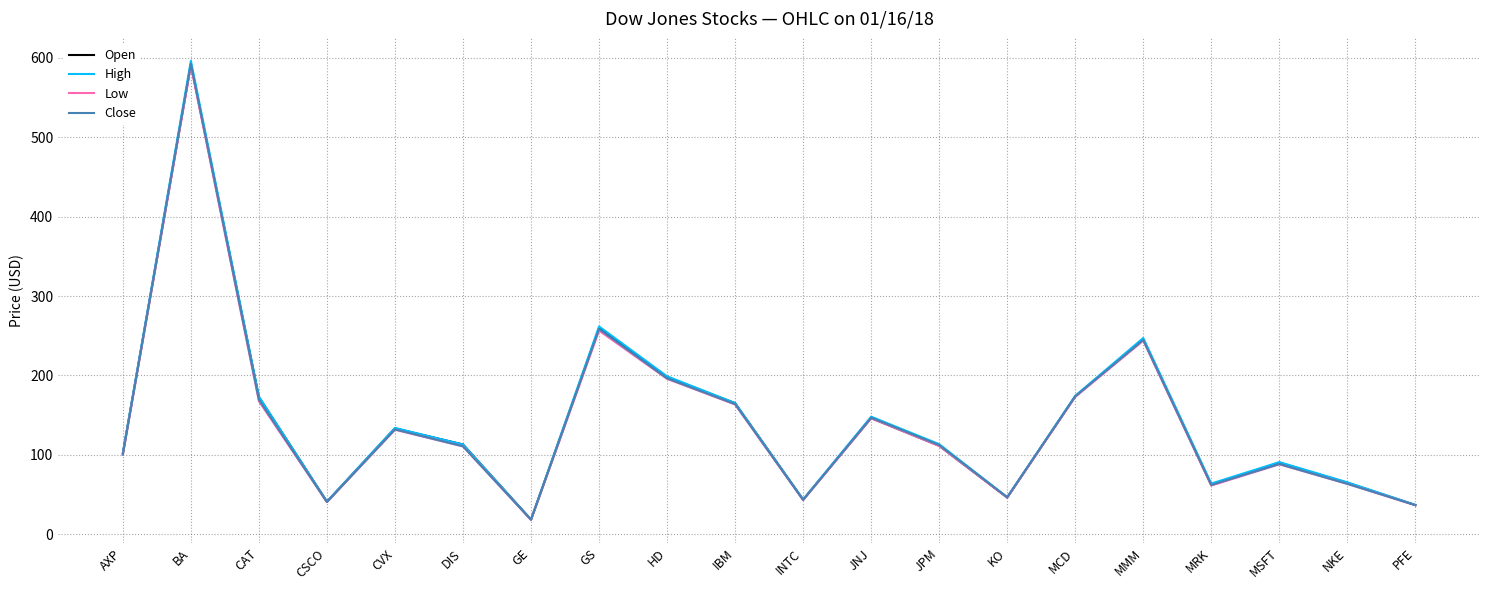

What is the difference between the maximum and second lowest values in the Open series?

555.4